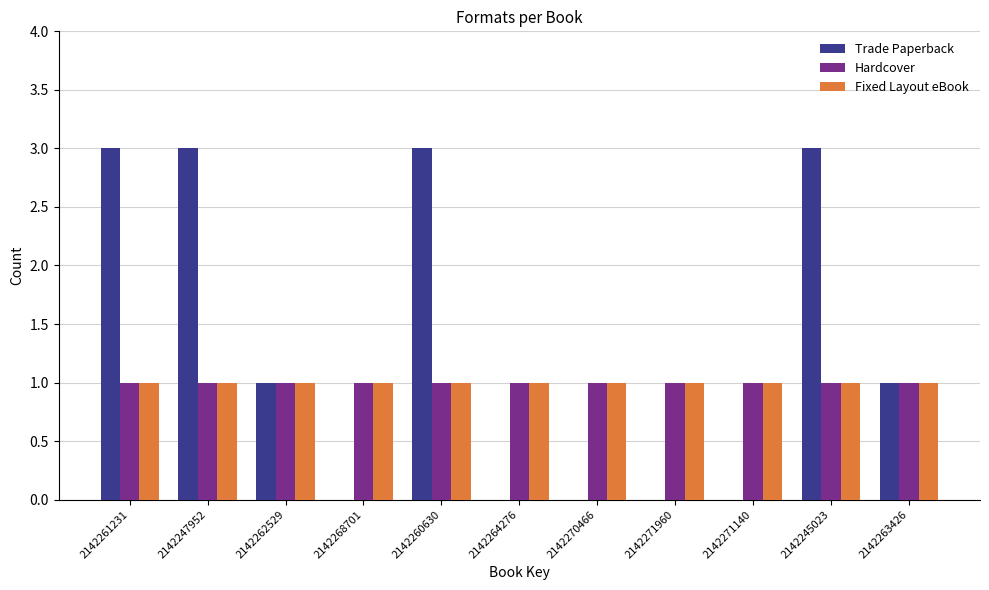

What is the sum of all Hardcover values?

11